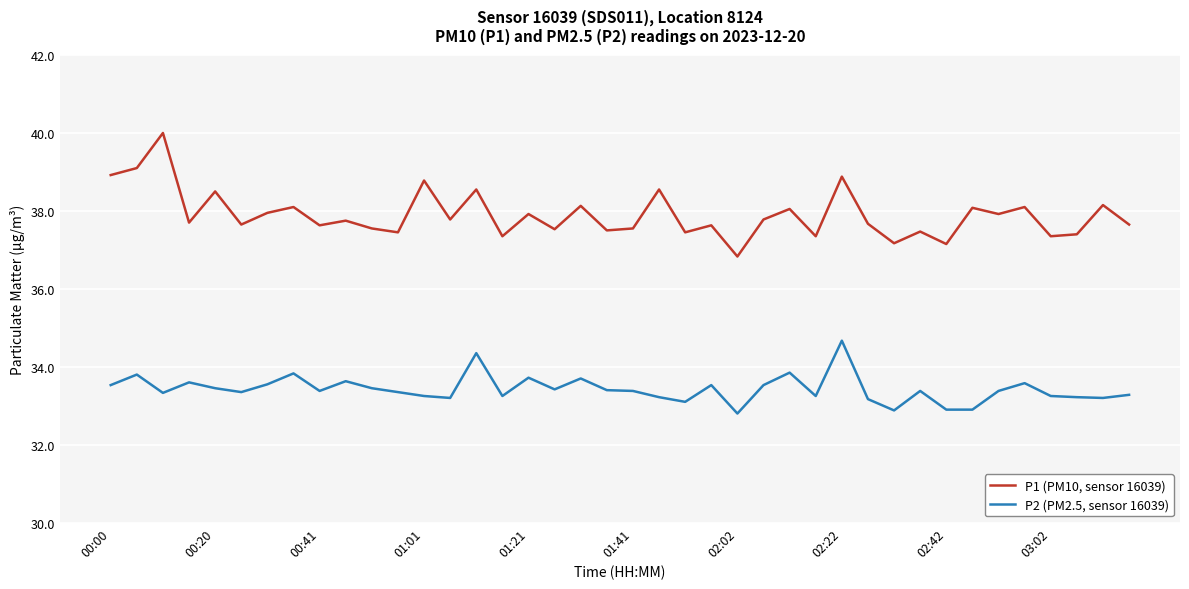

What is the maximum value for P1 (PM10, sensor 16039)?

40.0